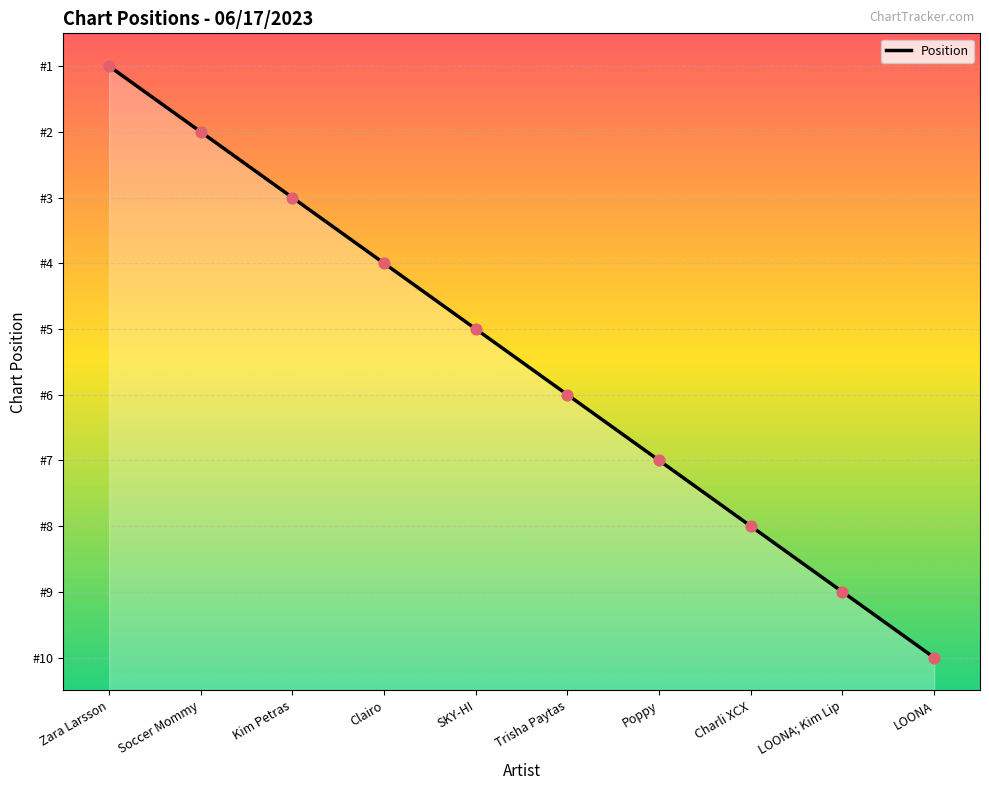

Between Soccer Mommy and Zara Larsson, which is larger?

Soccer Mommy